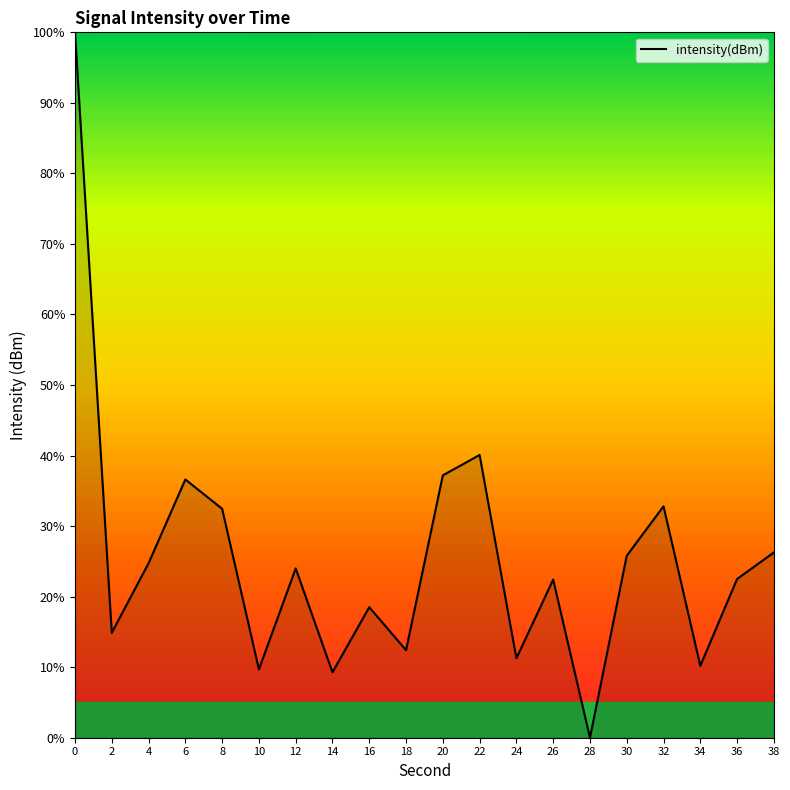

How many interior local peaks (higher than both neighbors) does the data have?

6